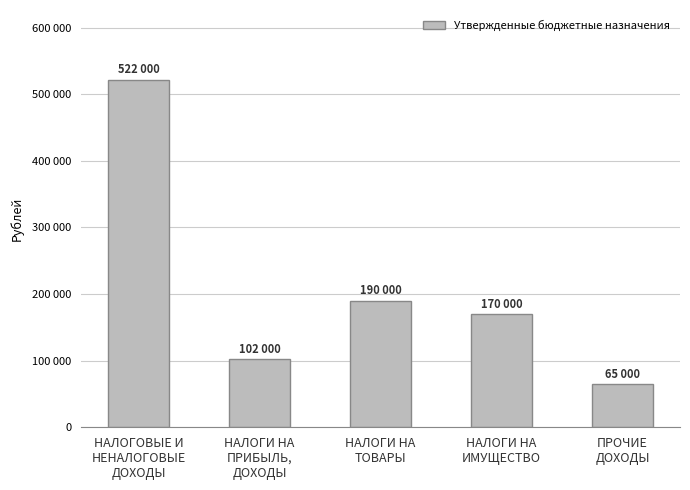

Rank the categories by value from highest to lowest.

НАЛОГОВЫЕ И
НЕНАЛОГОВЫЕ
ДОХОДЫ, НАЛОГИ НА
ТОВАРЫ, НАЛОГИ НА
ИМУЩЕСТВО, НАЛОГИ НА
ПРИБЫЛЬ,
ДОХОДЫ, ПРОЧИЕ
ДОХОДЫ